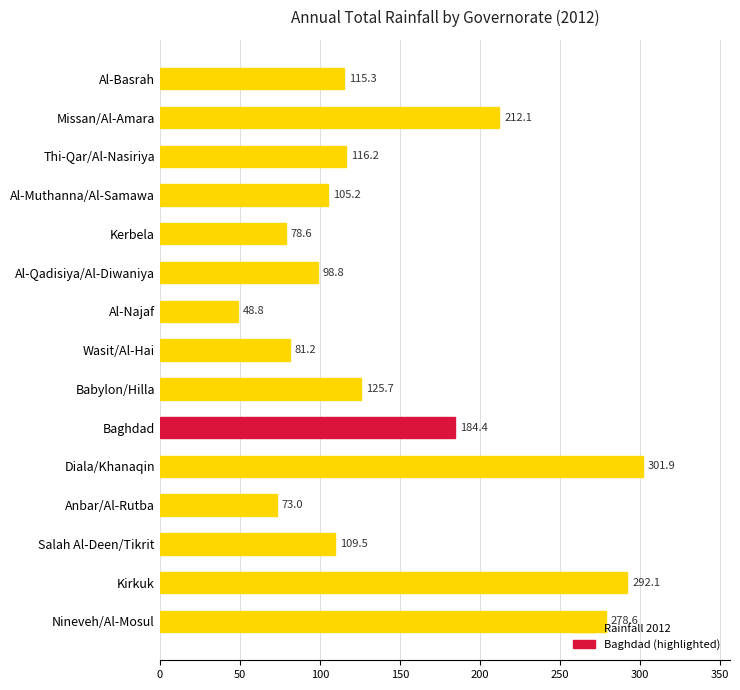

Rank the categories by value from highest to lowest.

Diala/Khanaqin, Kirkuk, Nineveh/Al-Mosul, Missan/Al-Amara, Baghdad, Babylon/Hilla, Thi-Qar/Al-Nasiriya, Al-Basrah, Salah Al-Deen/Tikrit, Al-Muthanna/Al-Samawa, Al-Qadisiya/Al-Diwaniya, Wasit/Al-Hai, Kerbela, Anbar/Al-Rutba, Al-Najaf